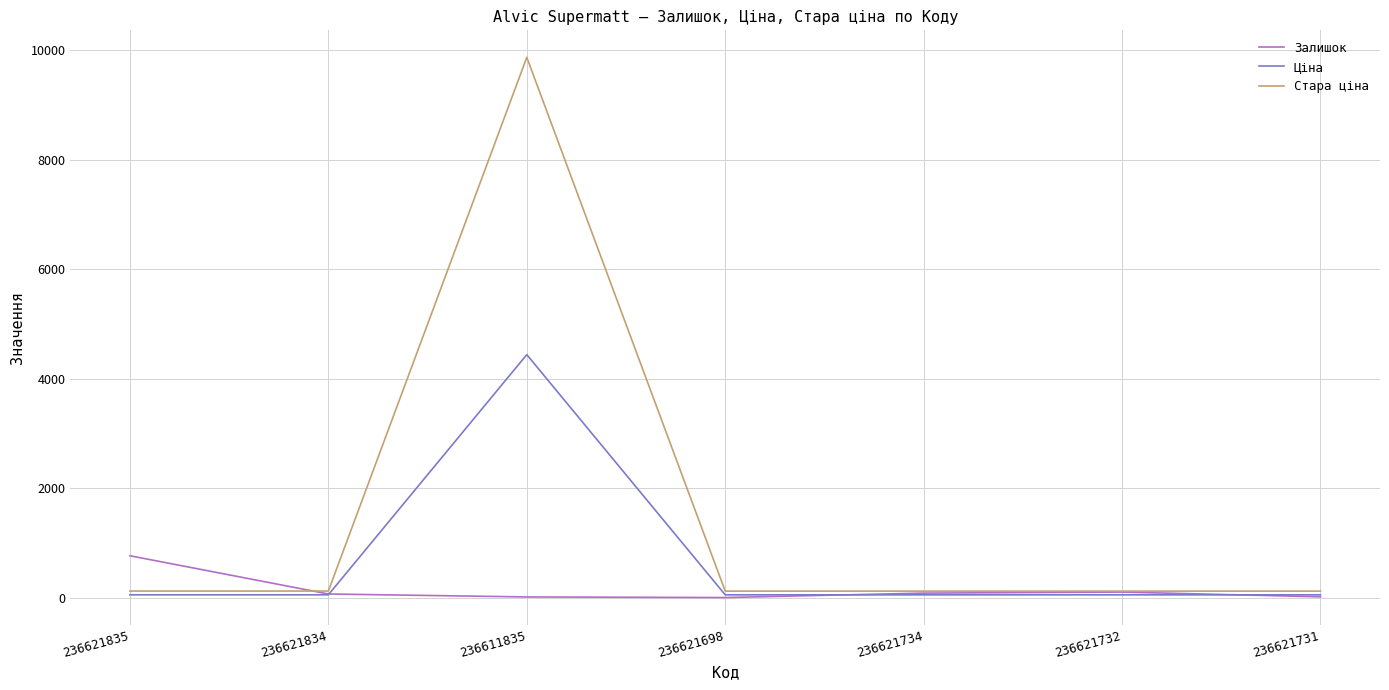

Rank the series by their maximum value, from lowest to highest.

Залишок, Ціна, Стара ціна